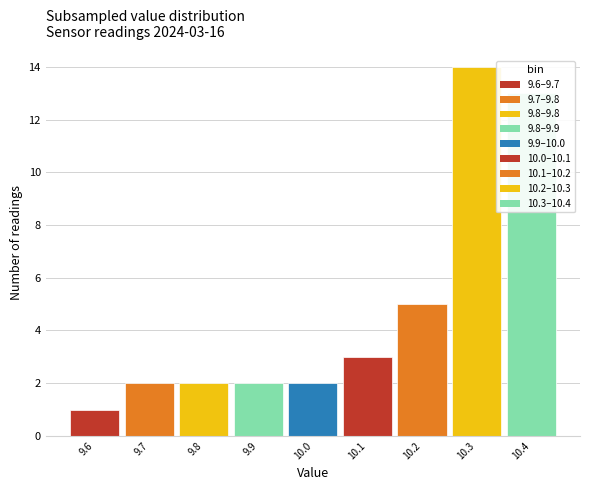

Over which range of the x-axis is the bar tallest?

10.25 to 10.35